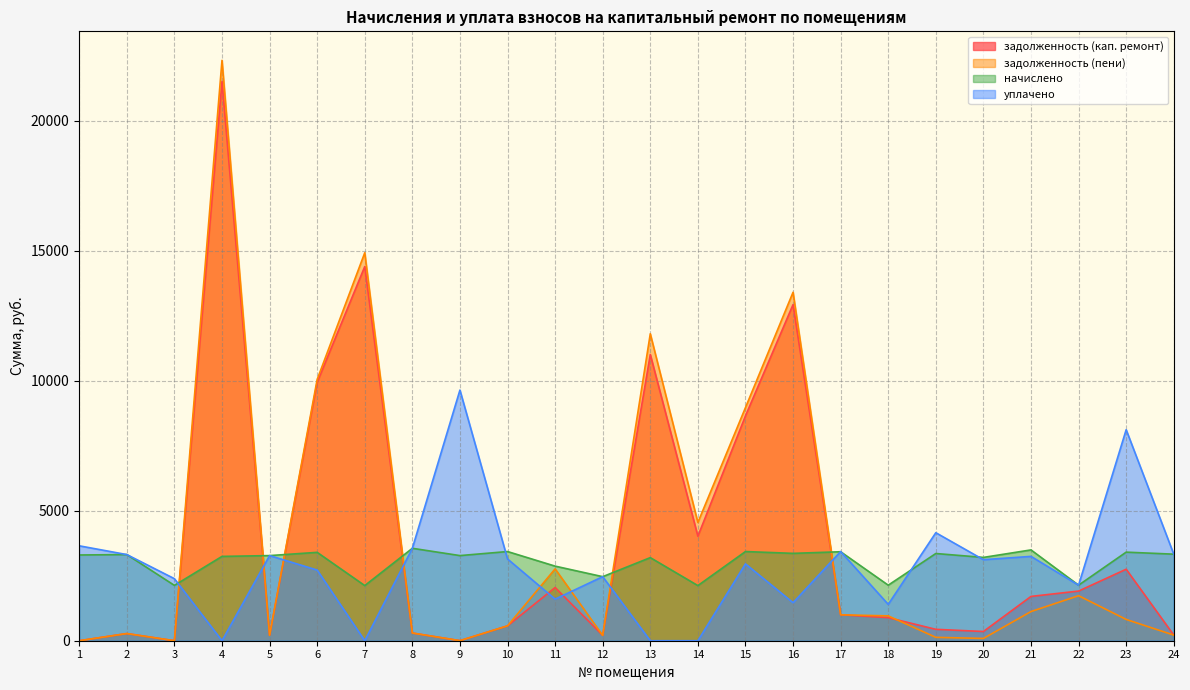

True or false: задолженность (пени) and уплачено cross at least once.

True